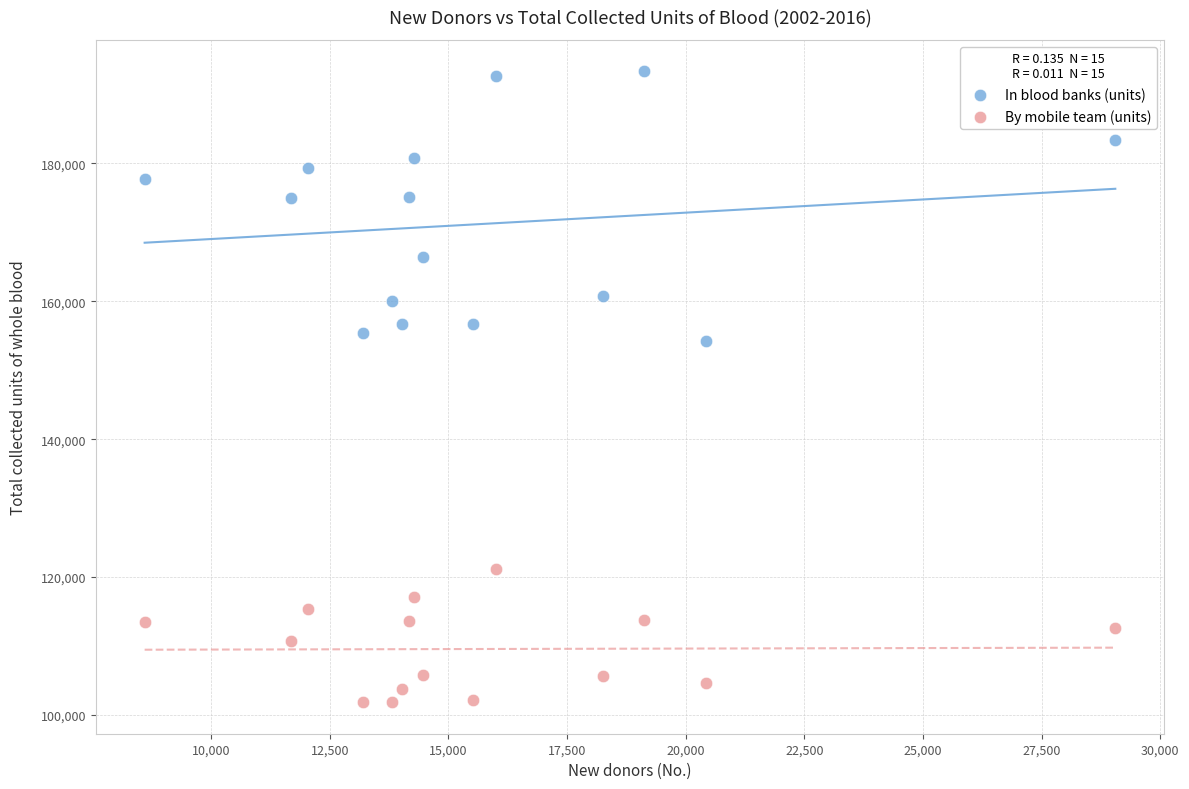

What are all the series names shown in the legend?

In blood banks (units), By mobile team (units)